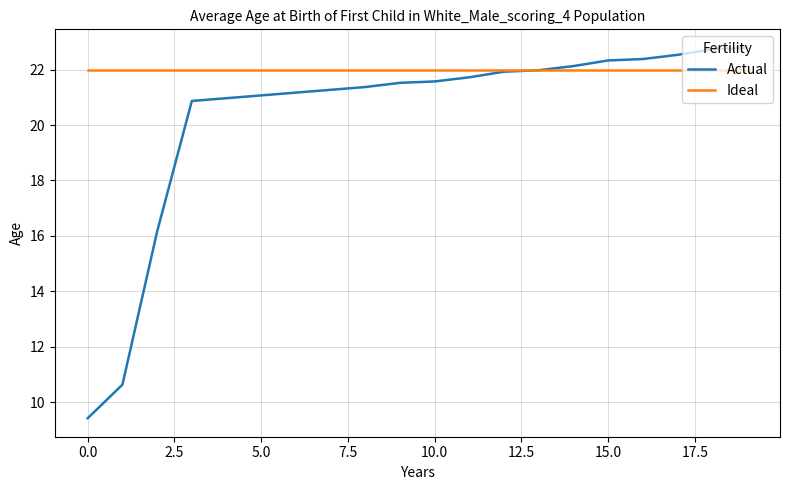

What is the minimum value shown in the chart?

9.4